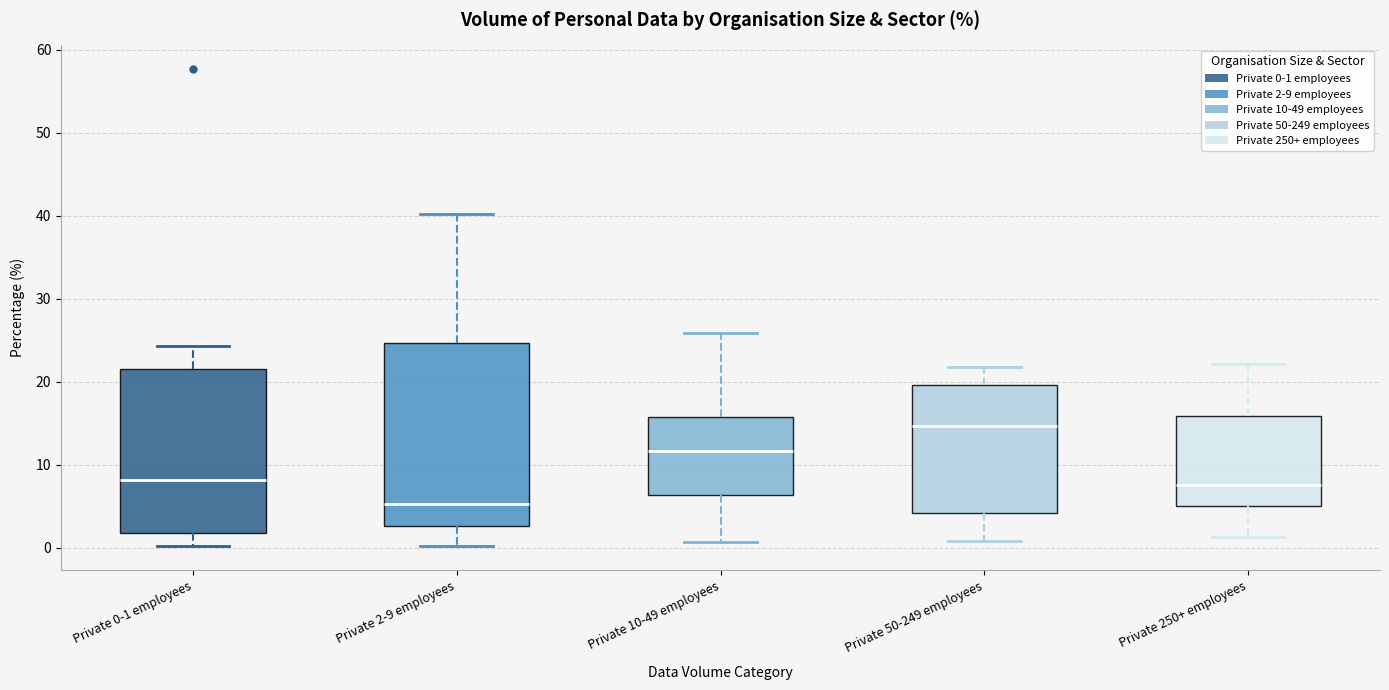

Which box's median line is the highest?

Private 50-249 employees